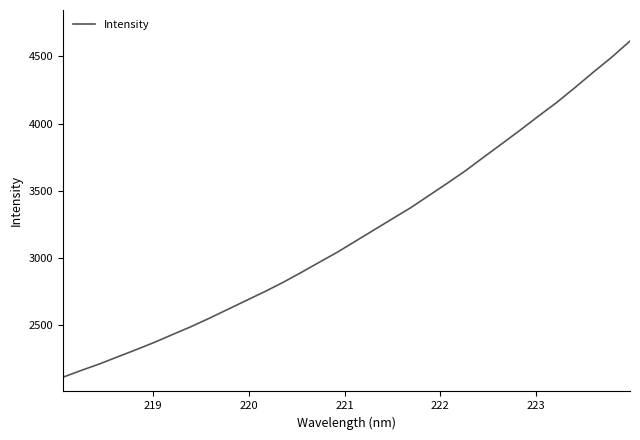

What is the greatest value displayed?

4613.7